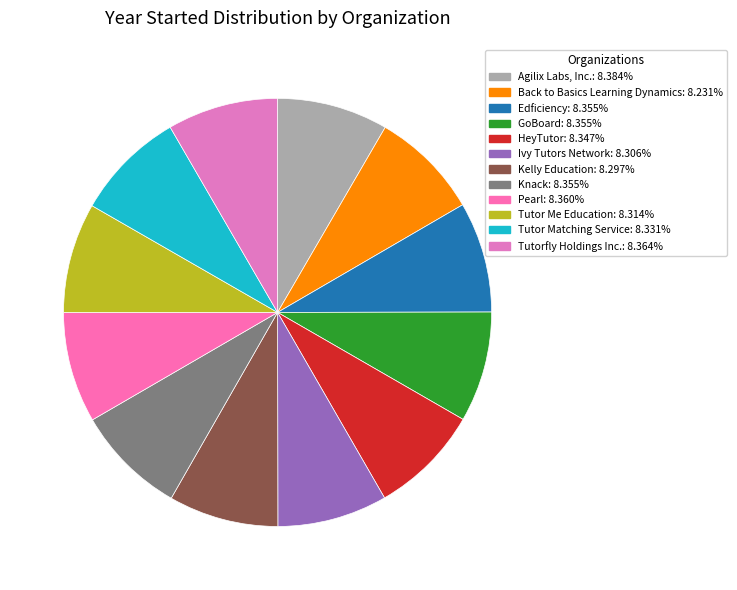

Does Pearl account for over 50% of the chart?

No